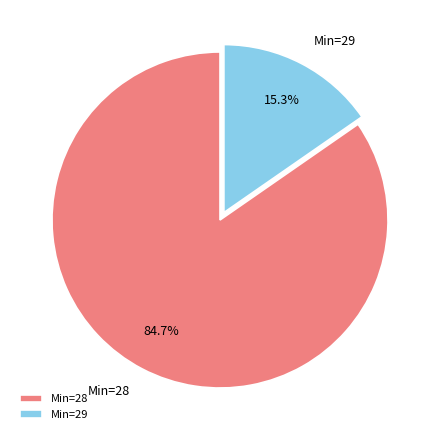

What is the smallest slice in the pie chart?

Min=29